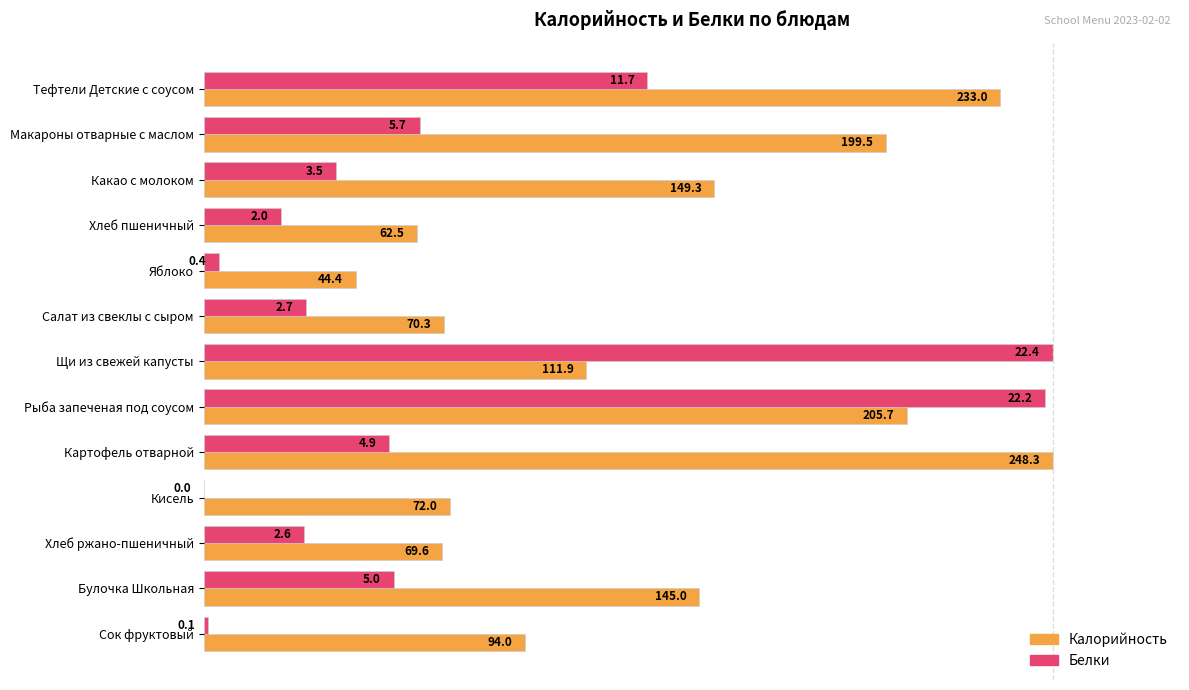

What are all the series names shown in the legend?

Калорийность, Белки